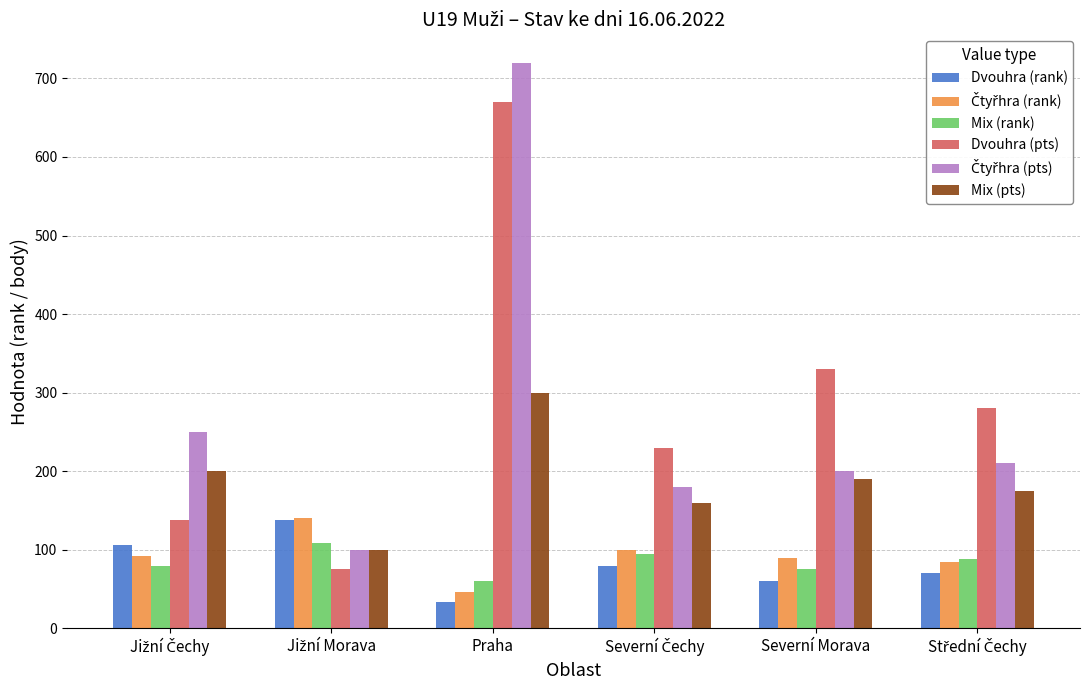

What is the maximum value for Dvouhra (rank)?

138